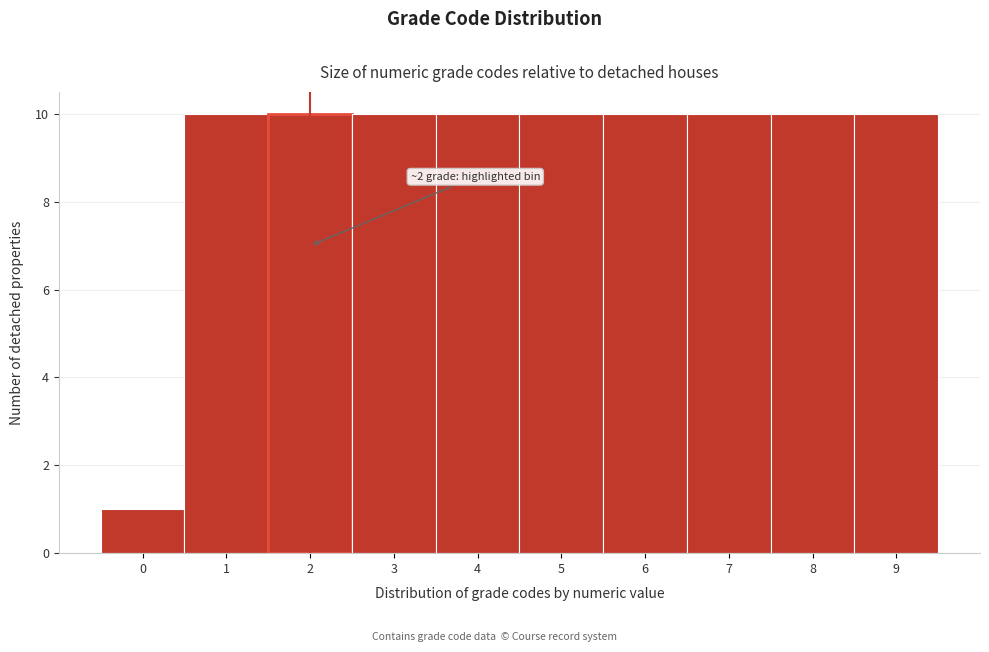

Reading left to right, transcribe all the data shown in this chart.

1	10	10	10	10	10	10	10	10	10